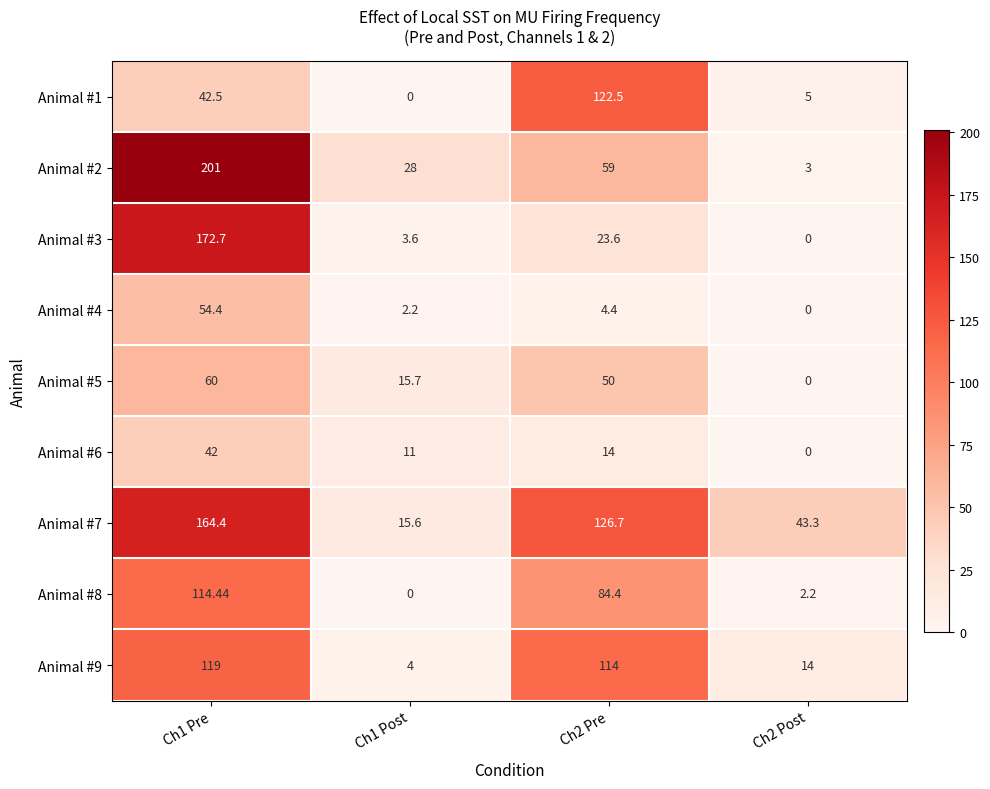

Is the value of Animal #4 at Ch1 Pre greater than the value of Animal #2 at Ch1 Post?

Yes